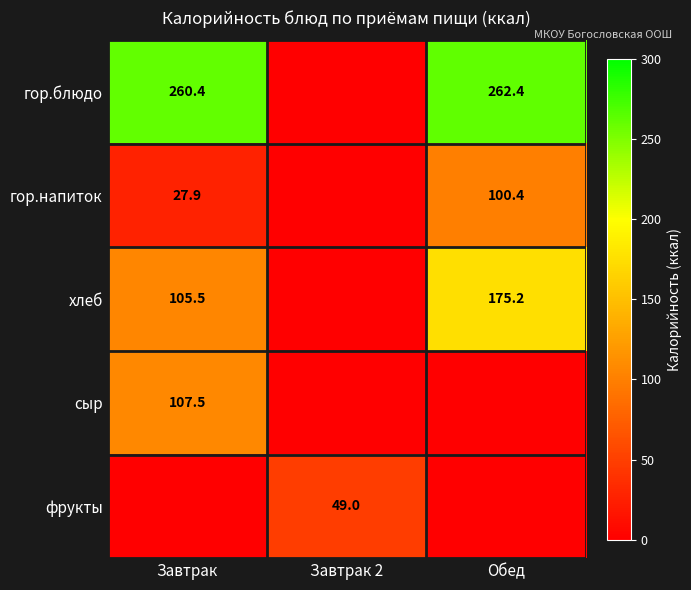

What is the spread (max minus min) of values at Обед?

262.4